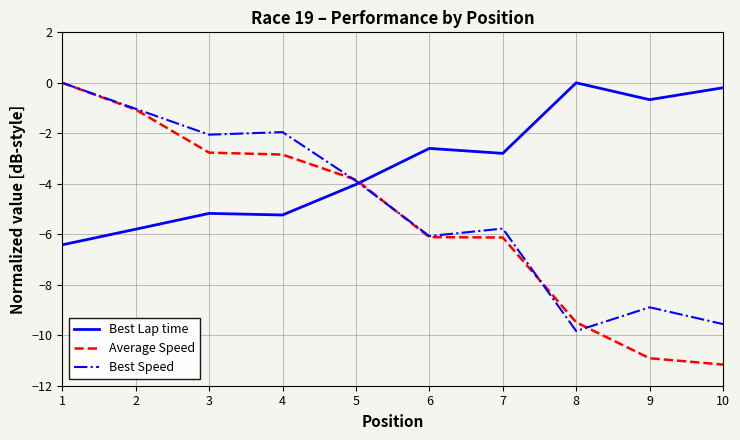

Which series ends up on top after the final intersection of Best Speed and Best Lap time?

Best Lap time